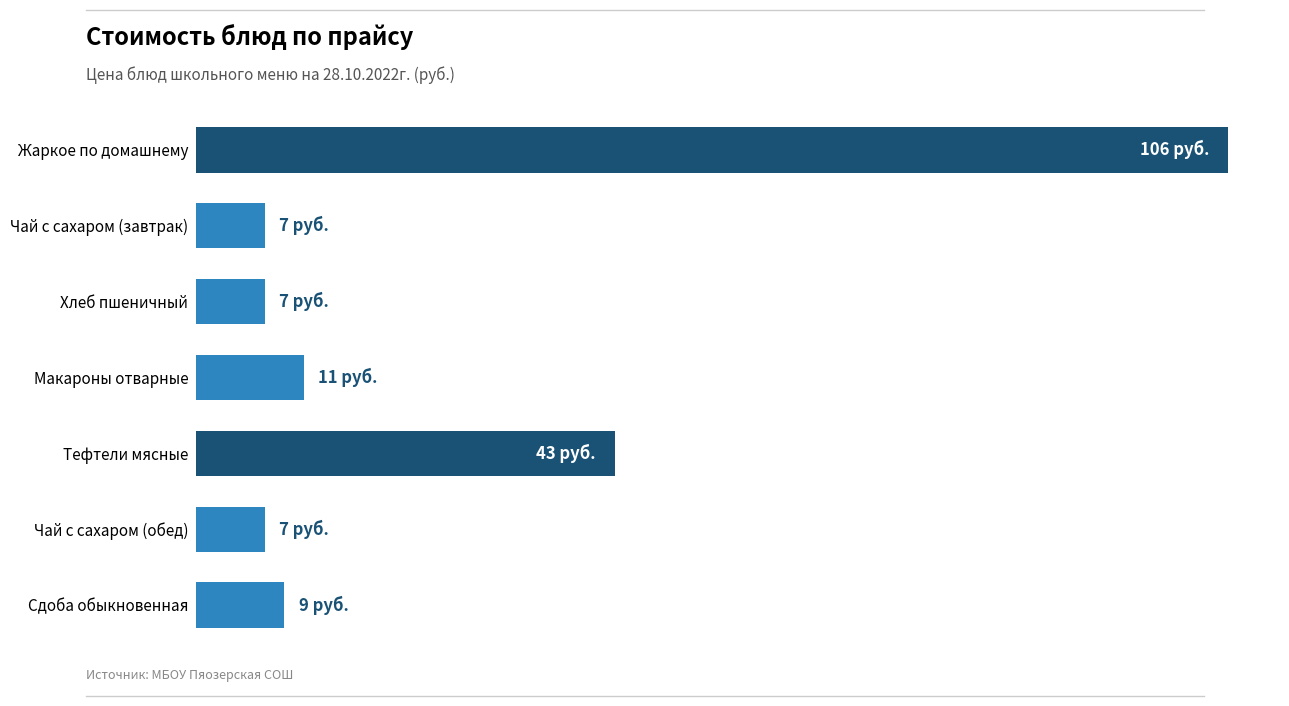

Are the bars horizontal?

Yes